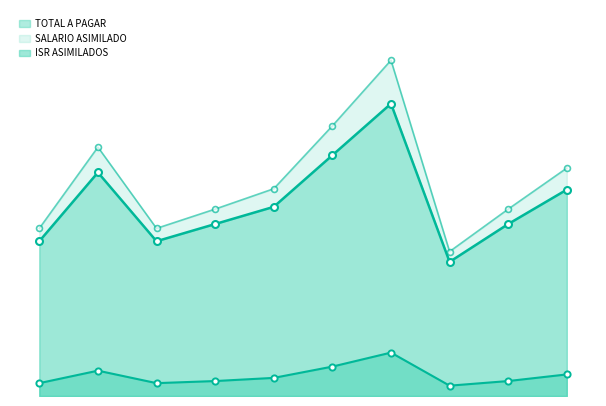

What is the total value across all series at RAFAEL LARA?

10869.7